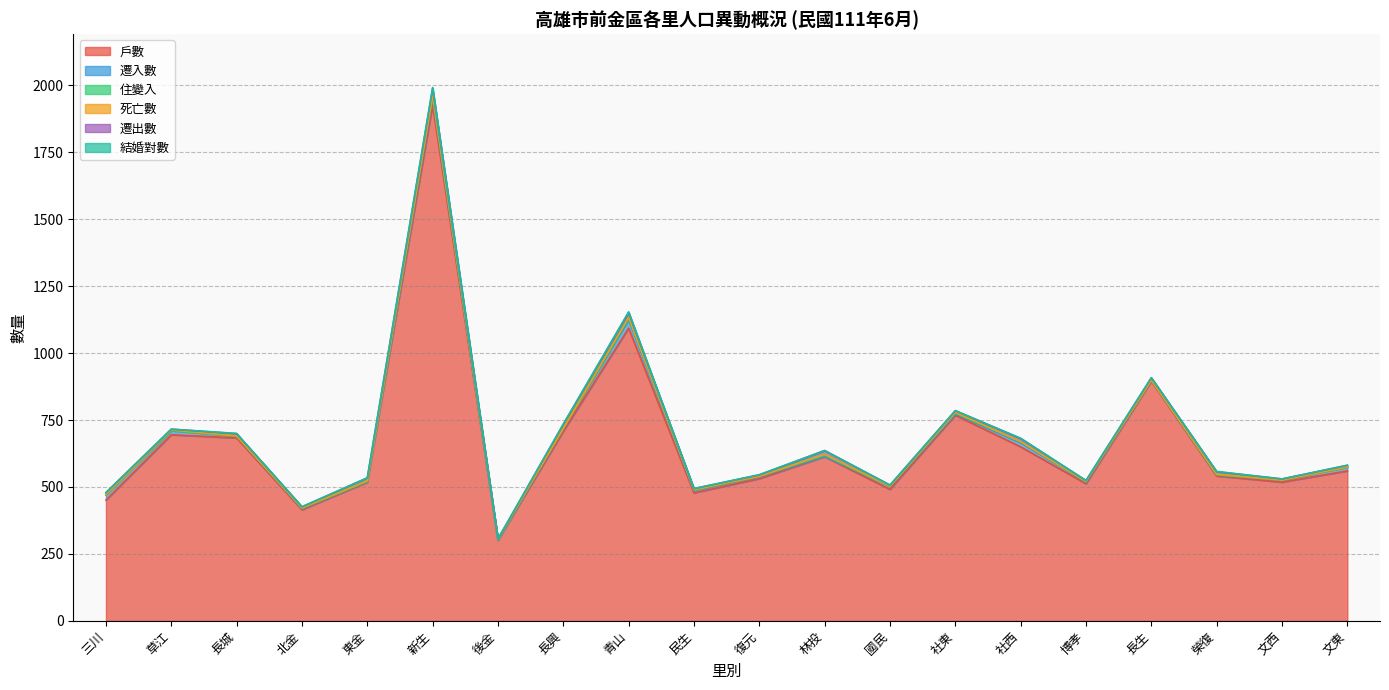

What is the difference between the highest and lowest values at 國民?

491